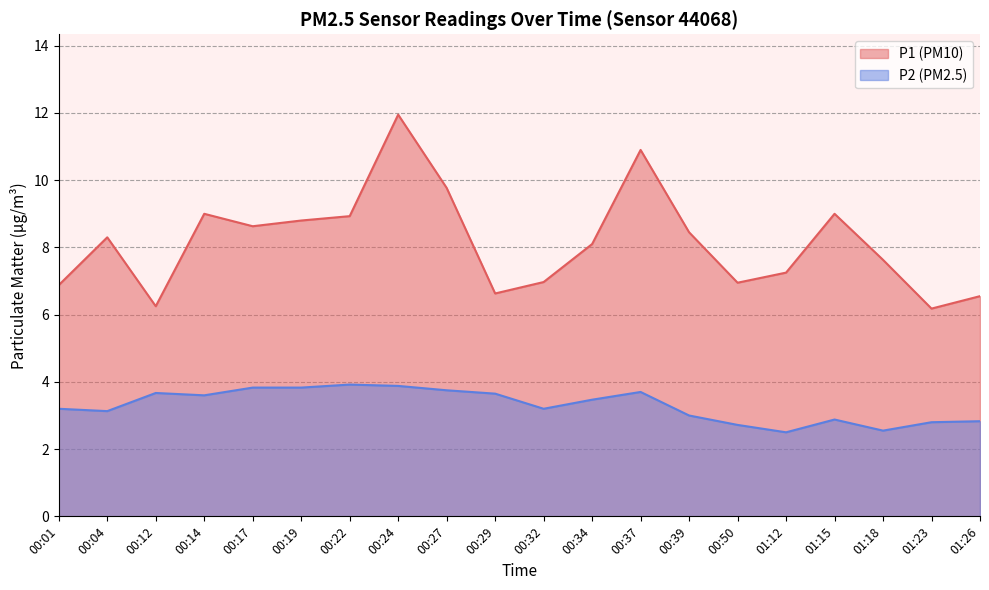

Which series has the largest range (max minus min)?

P1 (PM10)